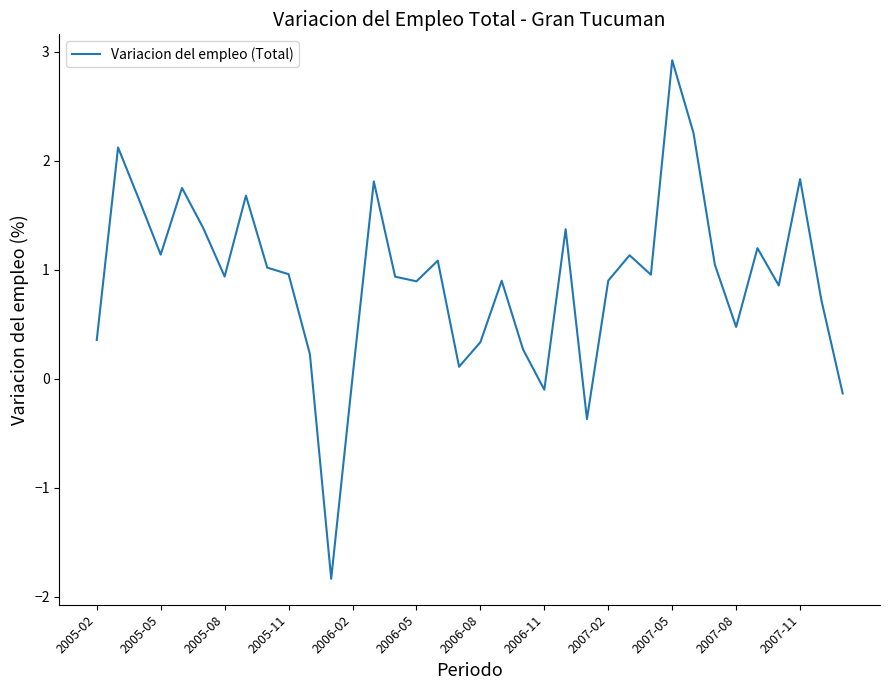

What is the smallest value displayed?

-1.8